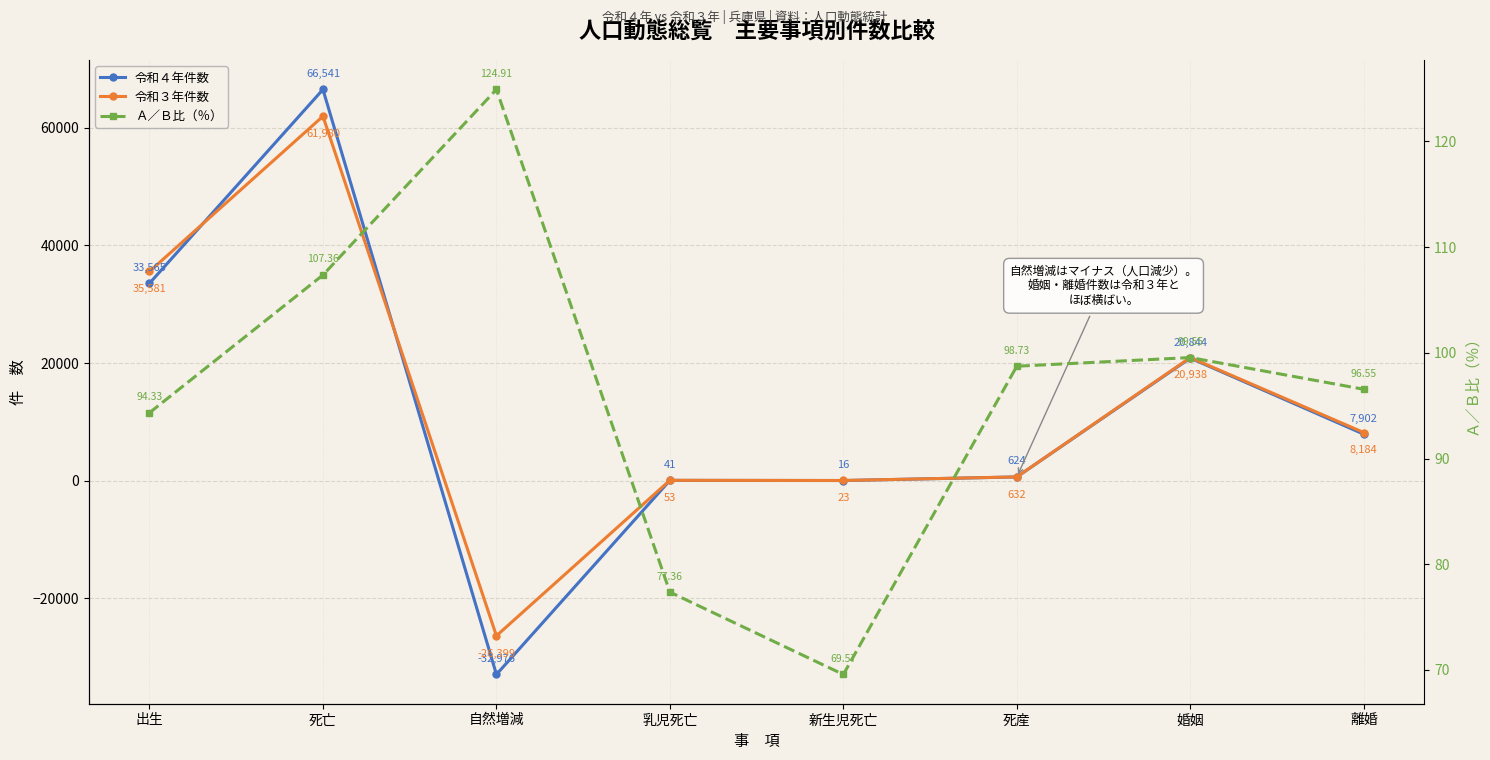

What is the sum of the 令和３年件数 values at 乳児死亡 and 死亡?

62033.0